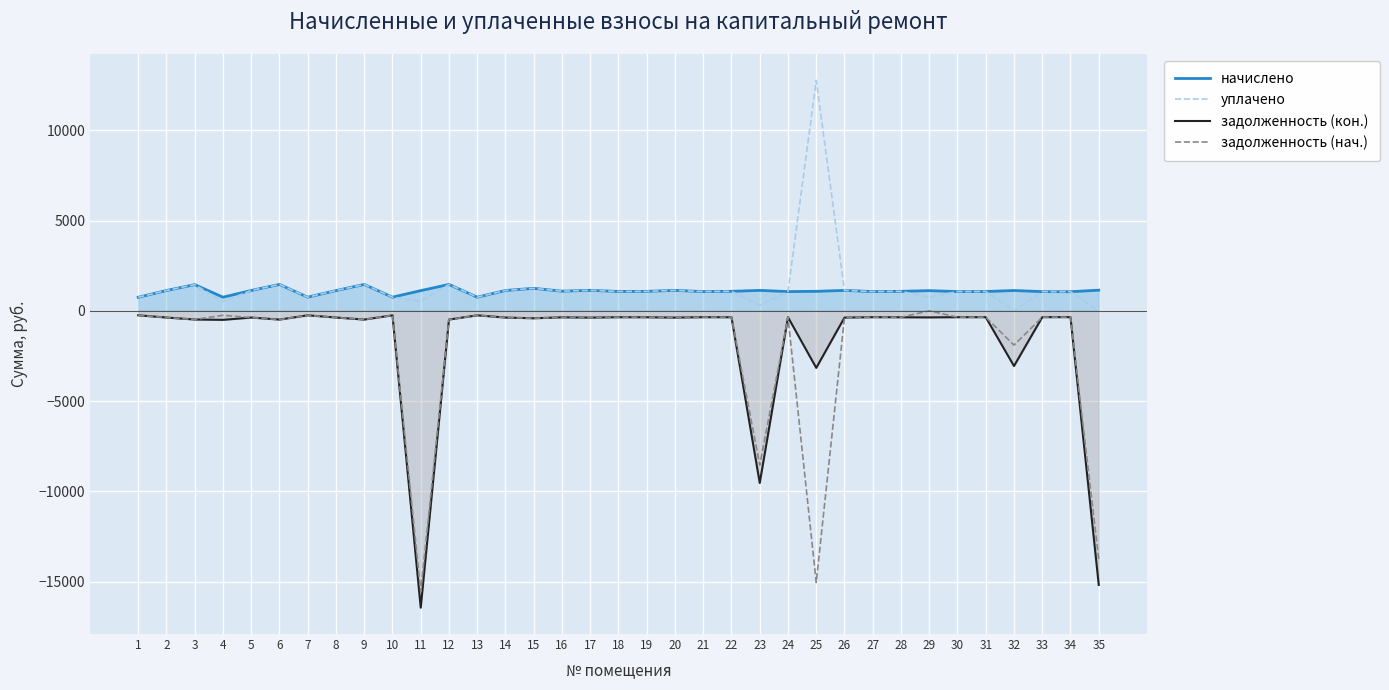

Is the value of задолженность (нач.) at 21 greater than the value of задолженность (кон.) at 30?

No